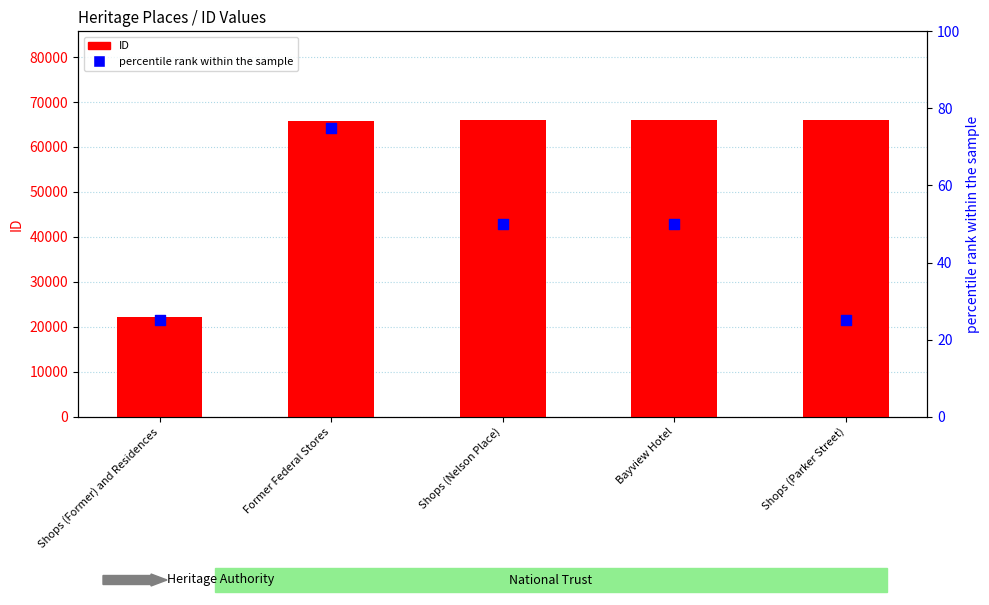

Which series contains the lowest Y value?

percentile rank within the sample